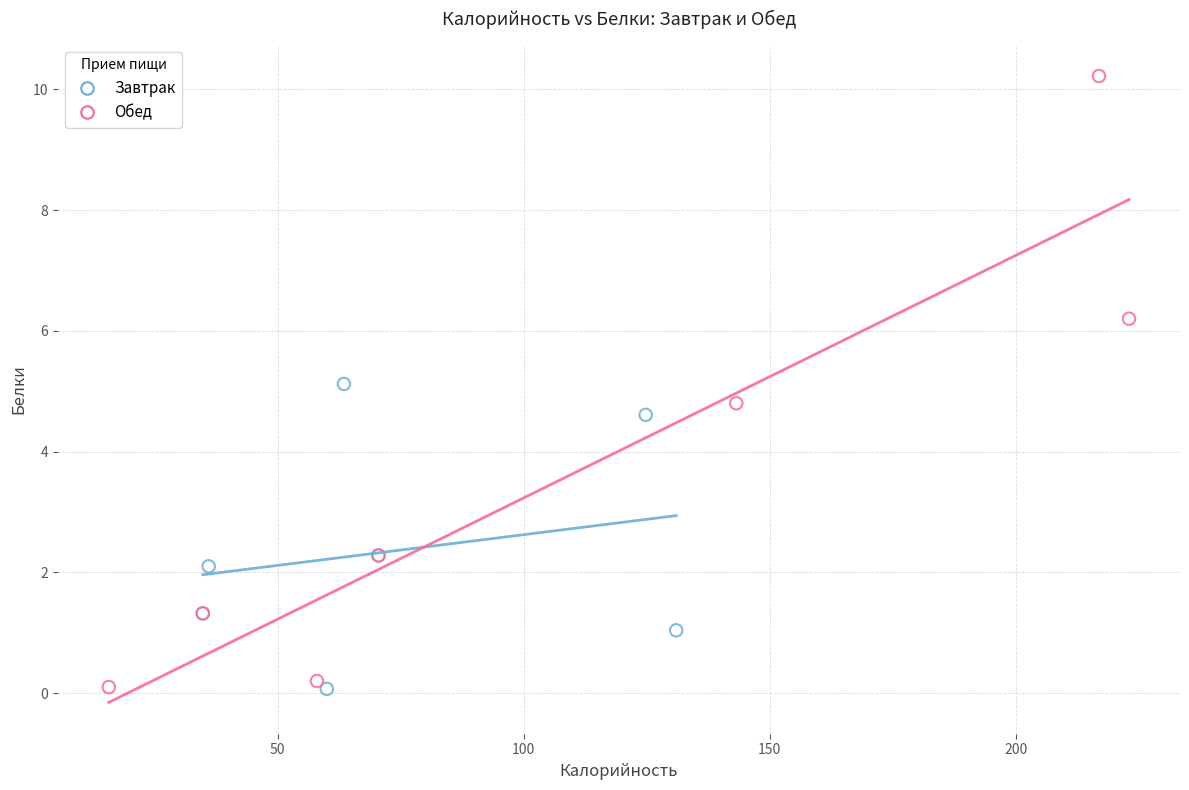

Which series has the widest spread of Y values?

Обед